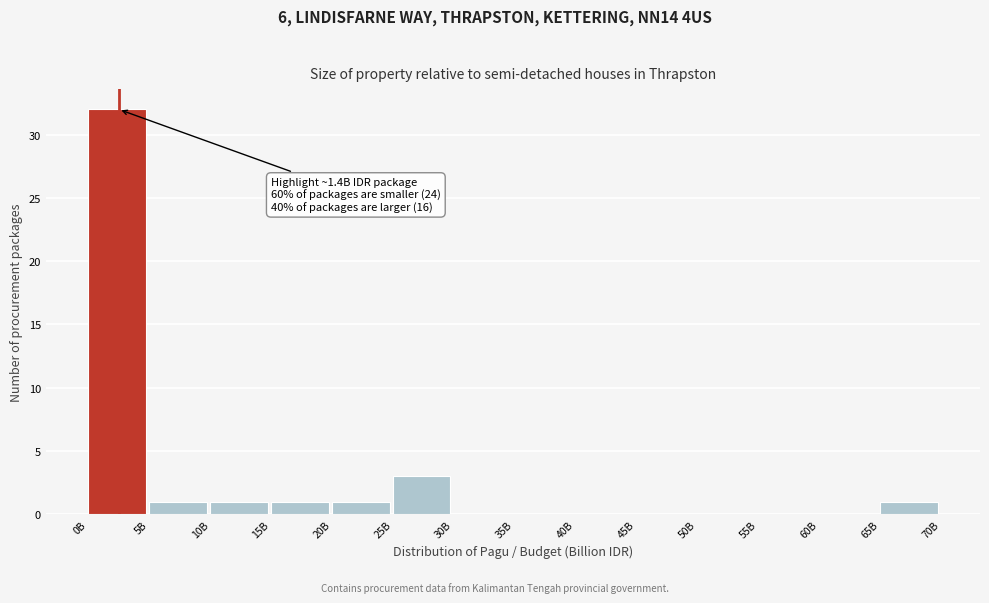

Reading left to right, what are all the values shown in this chart?

0B=32	5B=1	10B=1	15B=1	20B=1	25B=3	30B=0	35B=0	40B=0	45B=0	50B=0	55B=0	60B=0	65B=1